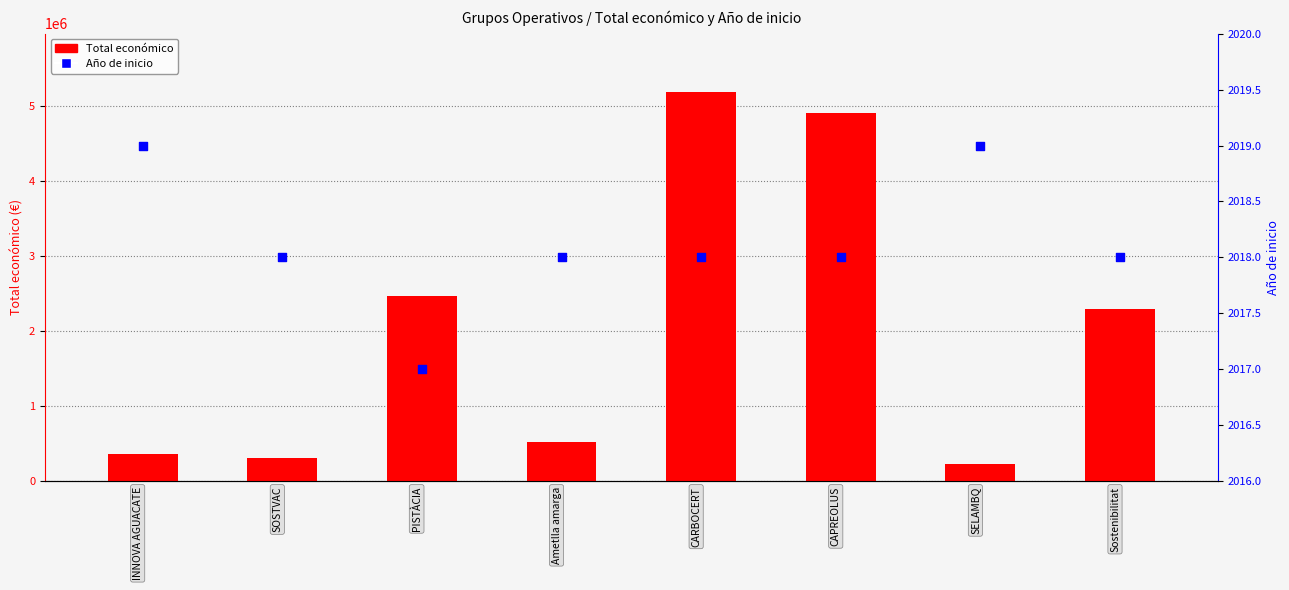

What is the total value across all series at PISTÀCIA?

2466589